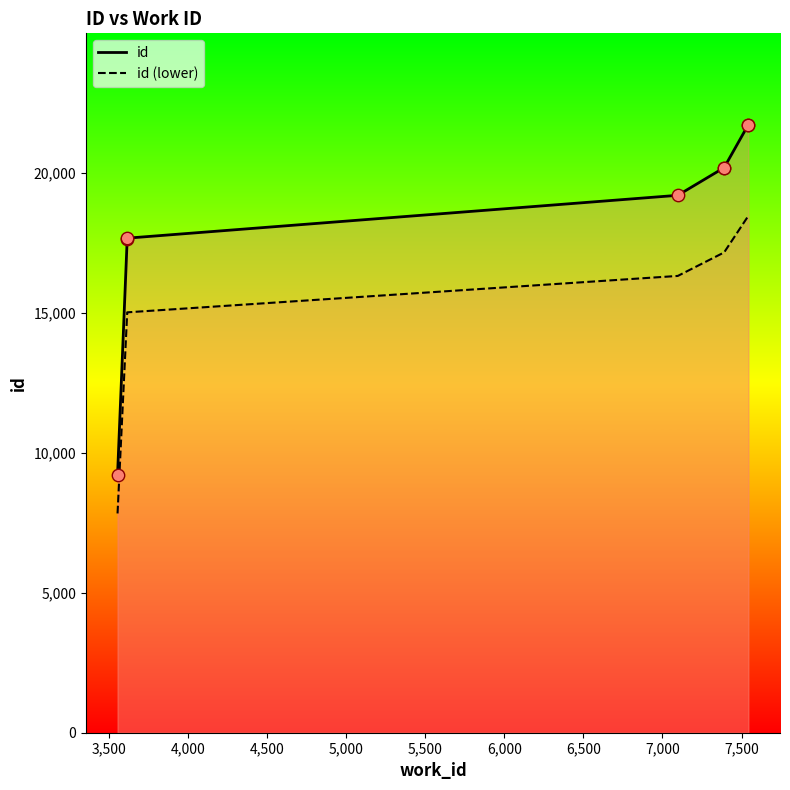

Which has a higher value, 7390 or 7543?

7543